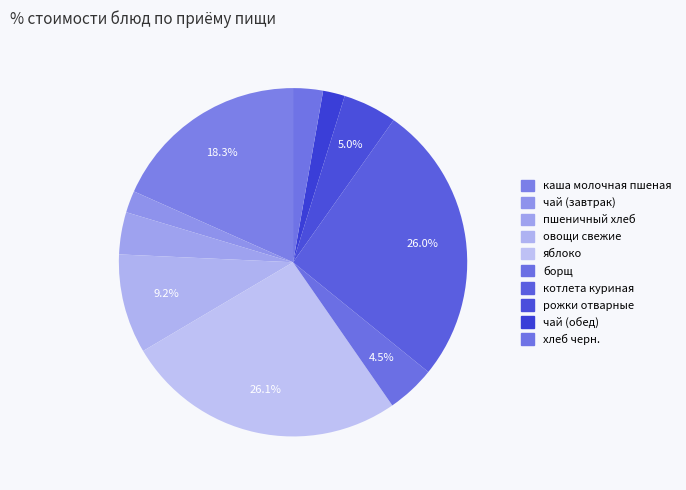

Does пшеничный хлеб account for over 50% of the chart?

No